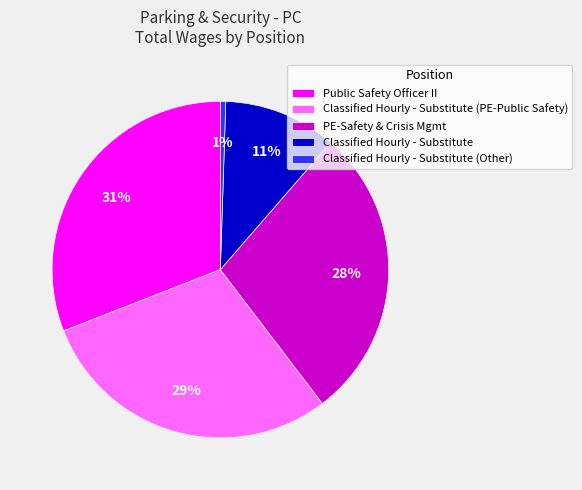

Rank the categories by value from highest to lowest.

Public Safety Officer II, Classified Hourly - Substitute (PE-Public Safety), PE-Safety & Crisis Mgmt, Classified Hourly - Substitute, Classified Hourly - Substitute (Other)